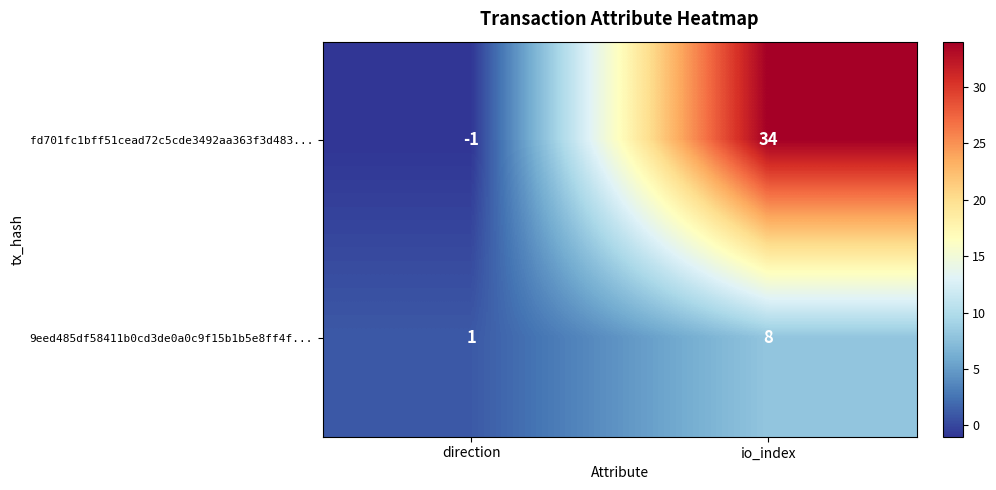

What is the total value across all series at io_index?

42